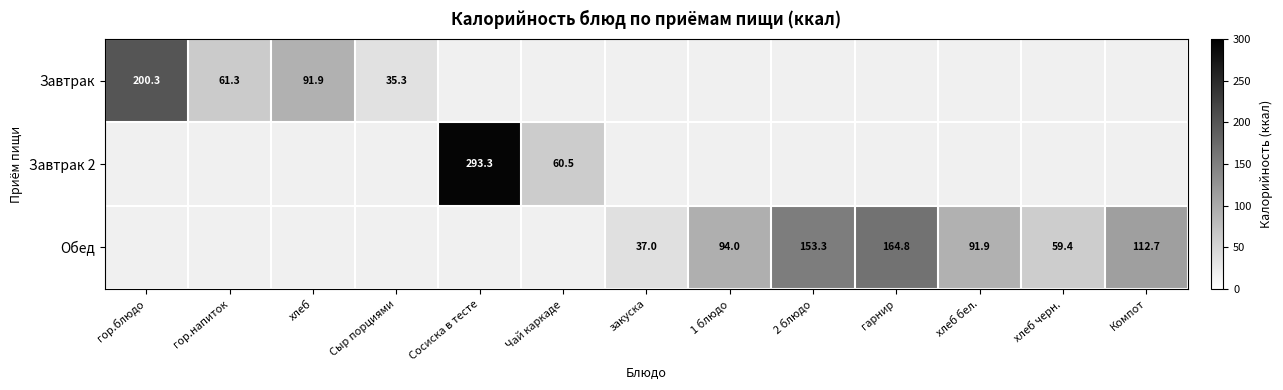

Is it true that Обед equals 153.3 at 2 блюдо?

True